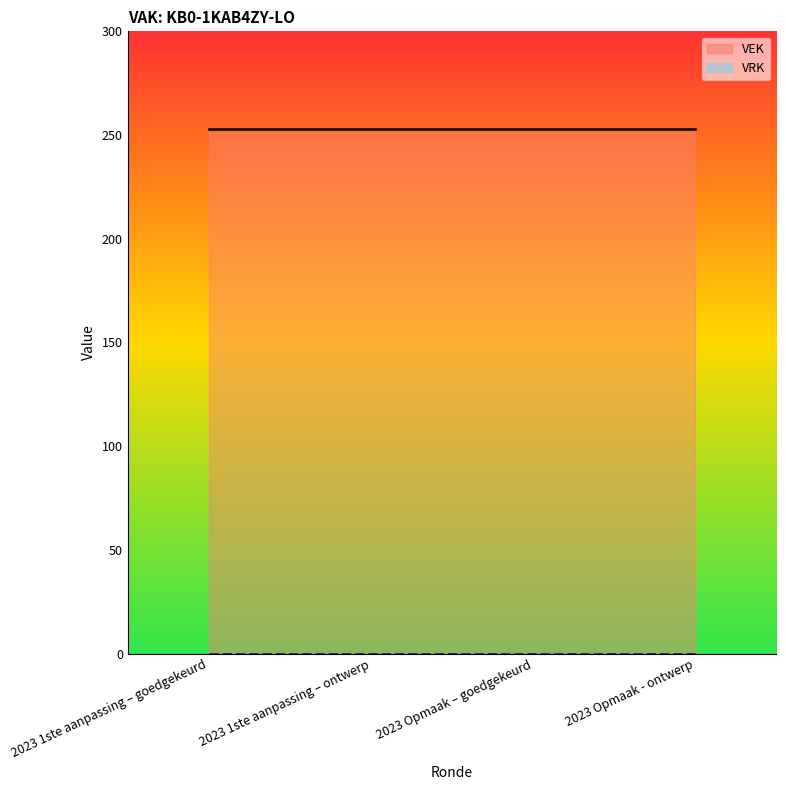

Does the chart have visible grid lines?

No